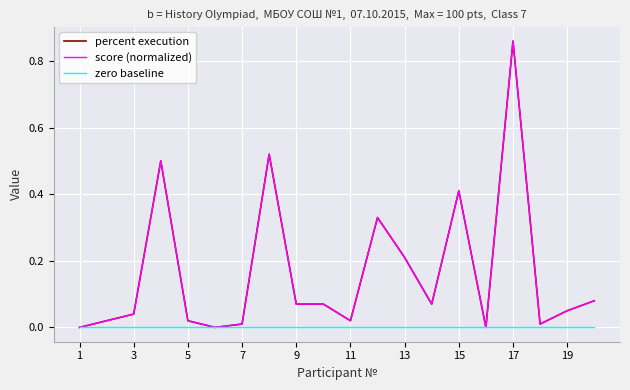

Is this an area chart (filled region under the line)?

No